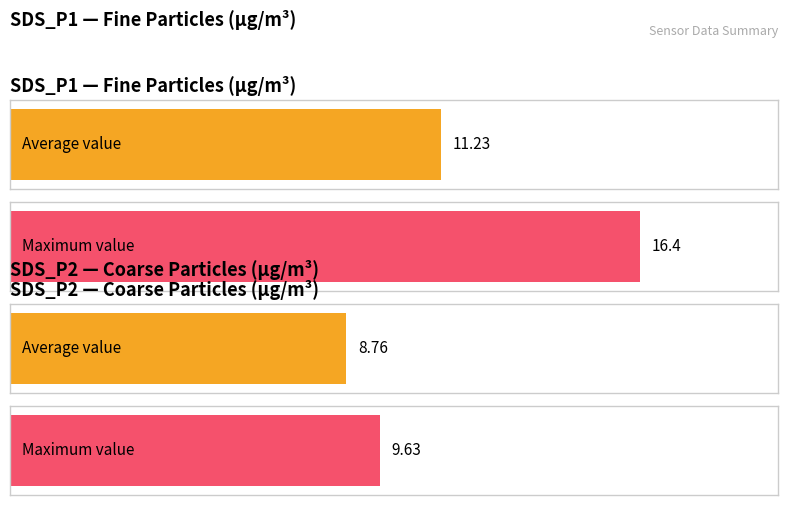

List the series in order of their peak value, highest first.

Maximum utilization, Average utilization